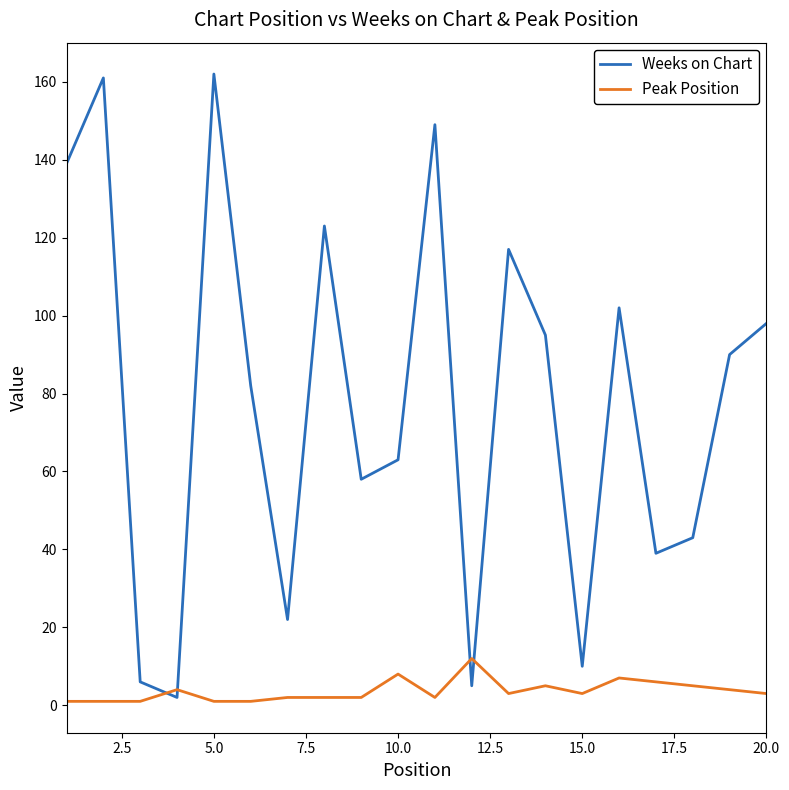

Which series ends up on top after the final intersection of Peak Position and Weeks on Chart?

Weeks on Chart